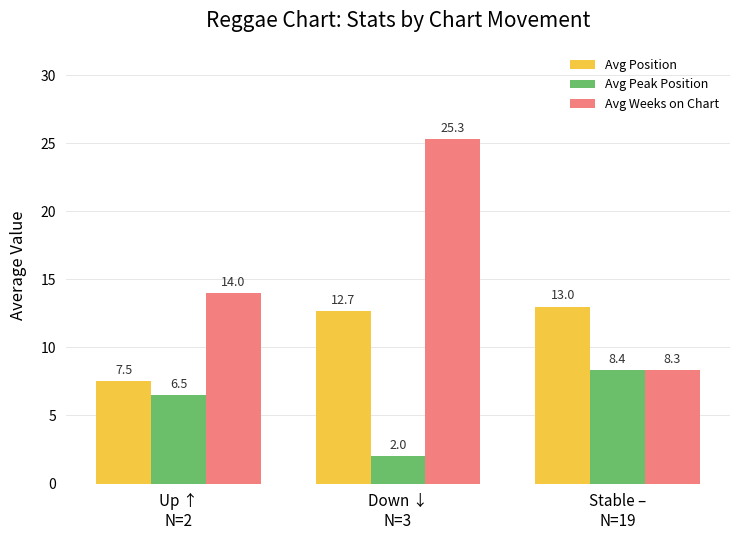

What is the sum of all Avg Peak Position values?

16.9